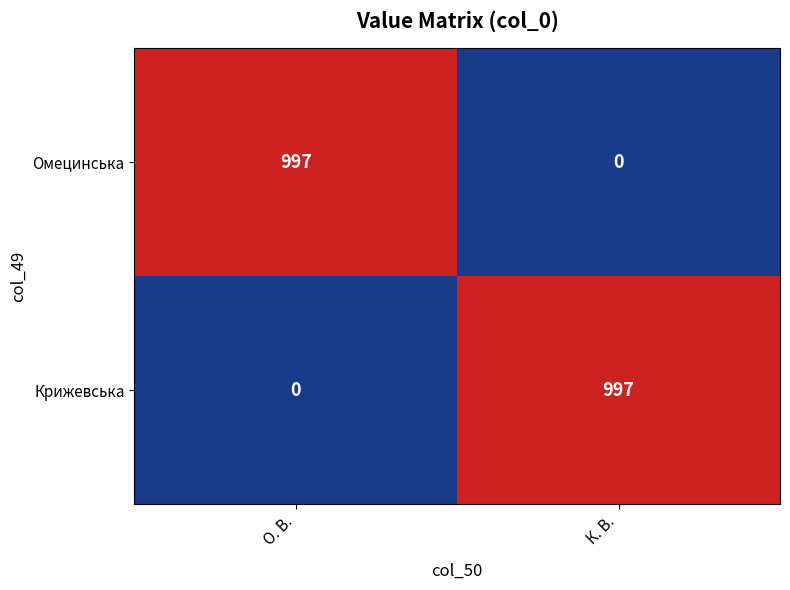

What is the spread (max minus min) of values at К. В.?

997